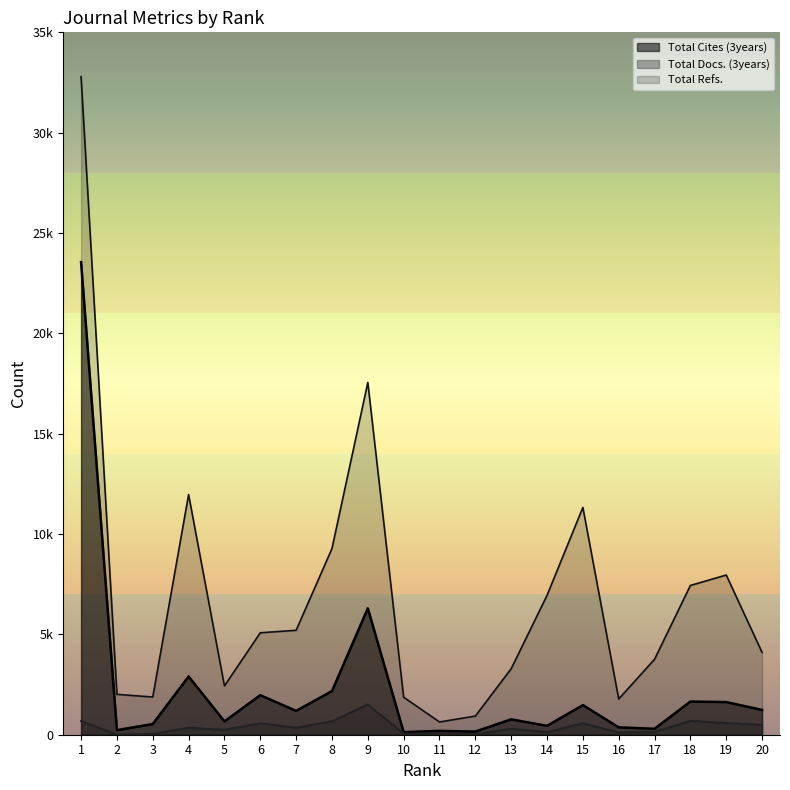

In Total Refs., how many points are lower than both neighbors (excluding endpoints)?

4